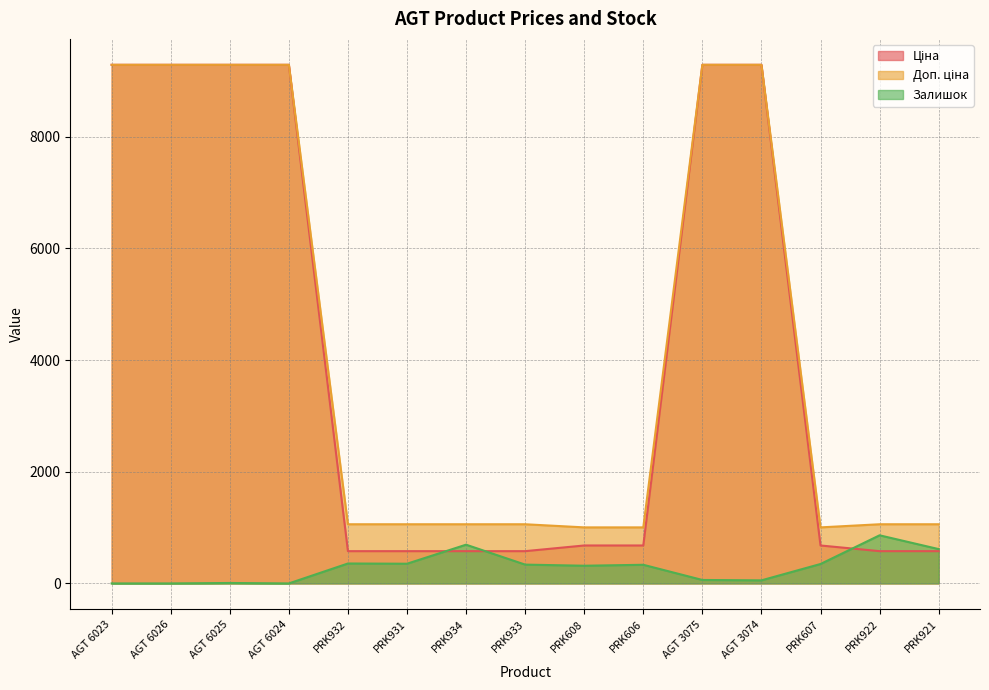

Is it true that Доп. ціна equals 1060.0 at PRK933?

True